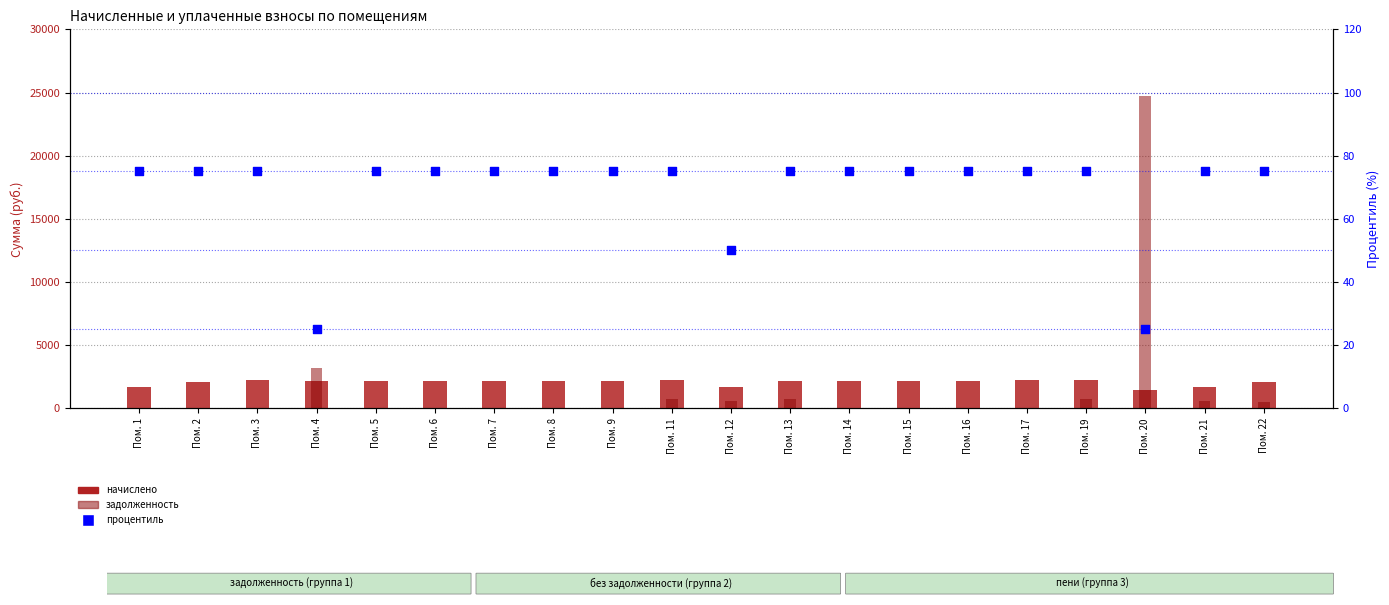

Which series reaches the minimum Y coordinate?

задолженность